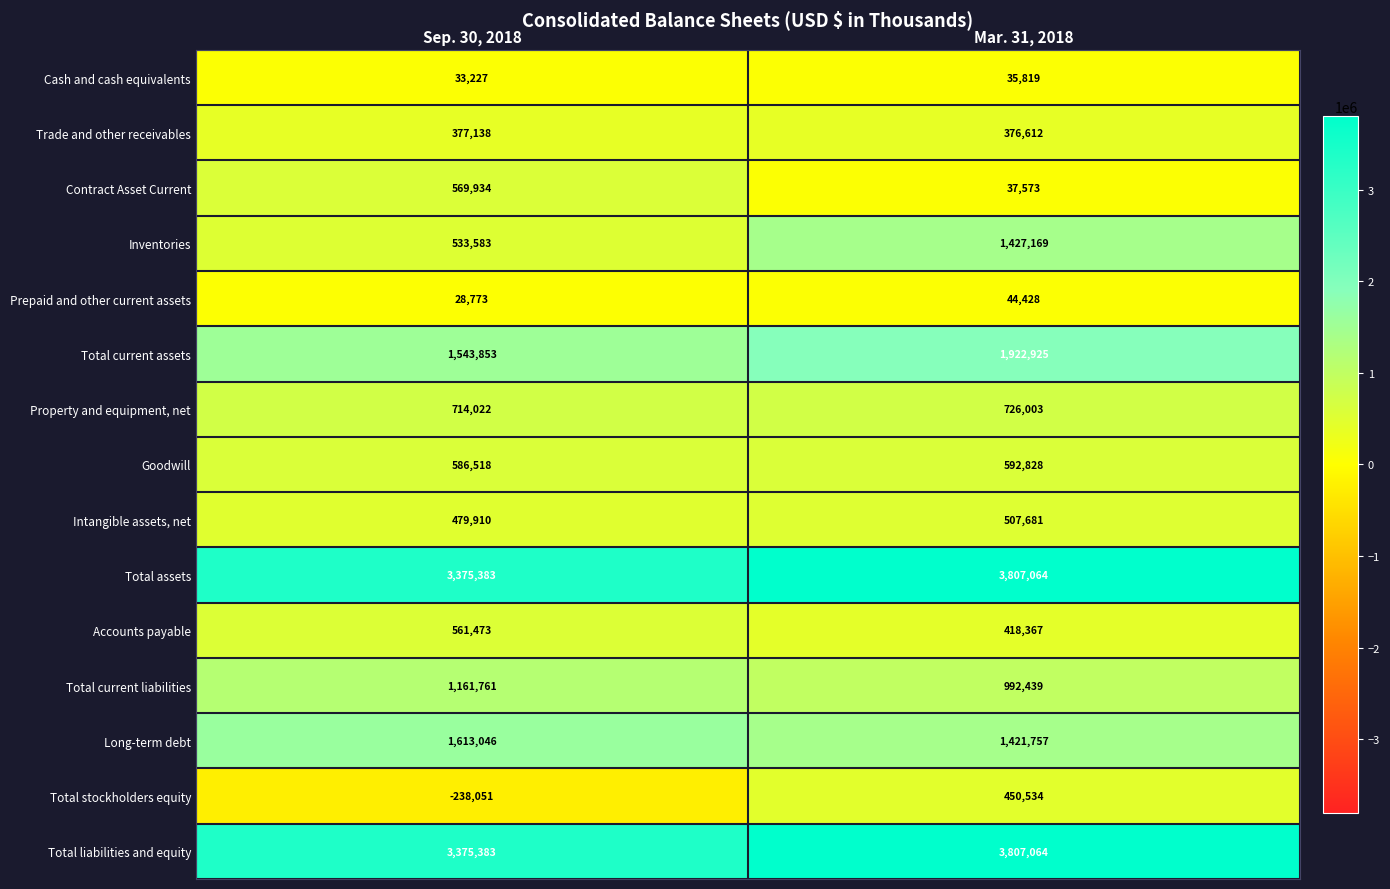

Rank the categories by Total current liabilities value from lowest to highest.

Mar. 31, 2018, Sep. 30, 2018